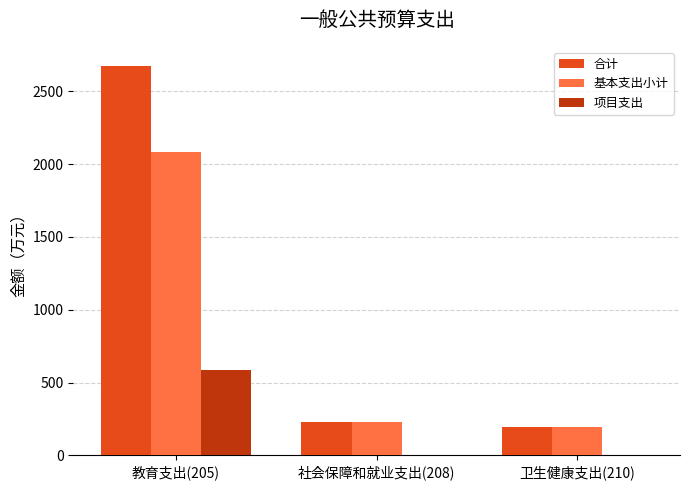

At which category does the chart reach its peak across all series?

教育支出(205)